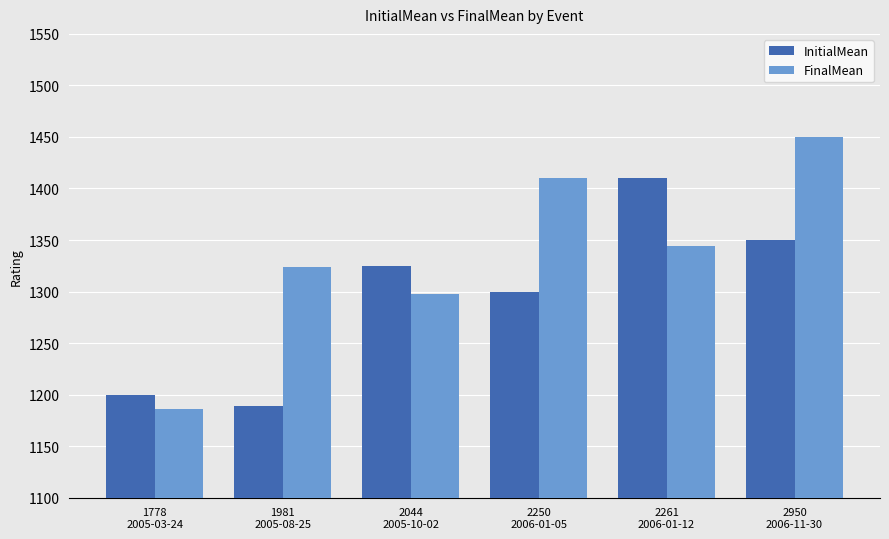

Reading right to left, extract all data points from this chart.

InitialMean: 2950
2006-11-30=1350	2261
2006-01-12=1410	2250
2006-01-05=1300	2044
2005-10-02=1325	1981
2005-08-25=1189	1778
2005-03-24=1200
FinalMean: 2950
2006-11-30=1450	2261
2006-01-12=1344	2250
2006-01-05=1410	2044
2005-10-02=1298	1981
2005-08-25=1324	1778
2005-03-24=1186